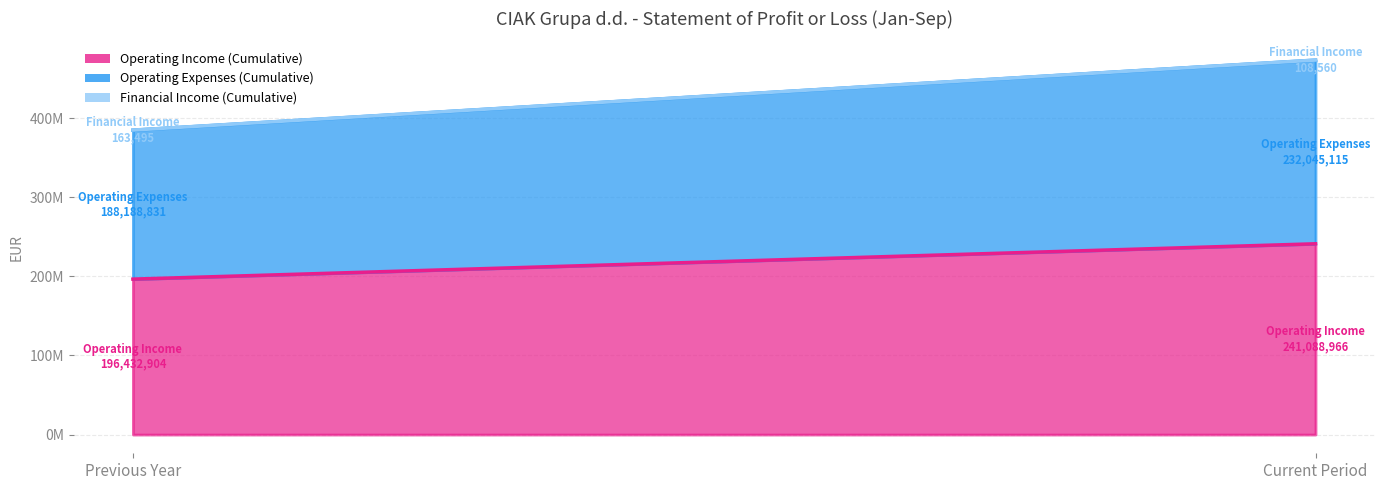

Does the chart have visible grid lines?

Yes